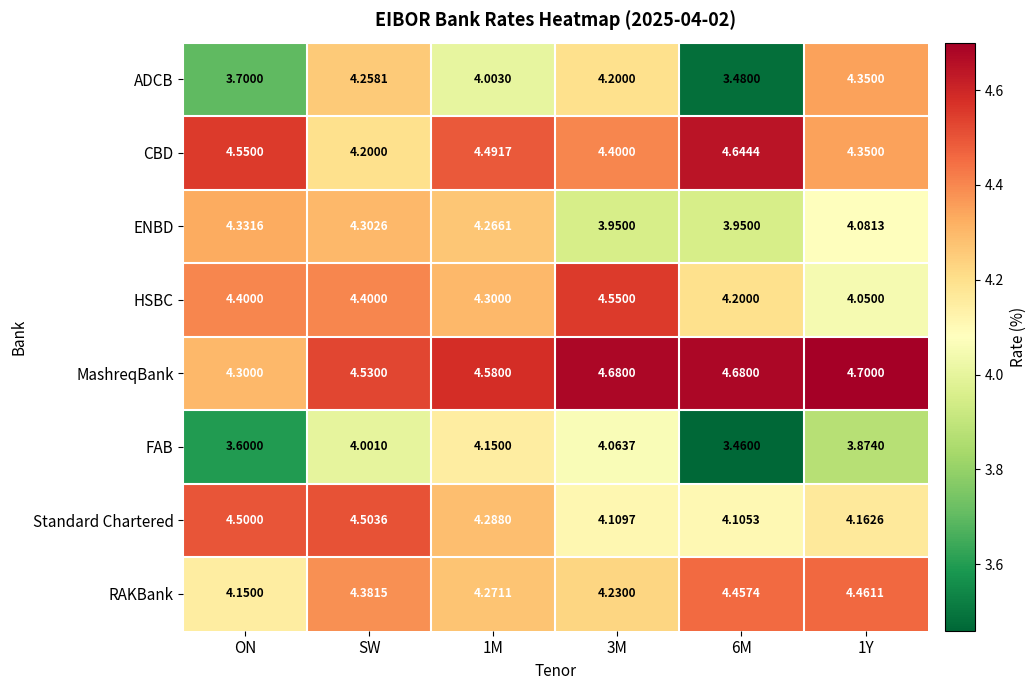

At which category is the sum across all series the highest?

SW